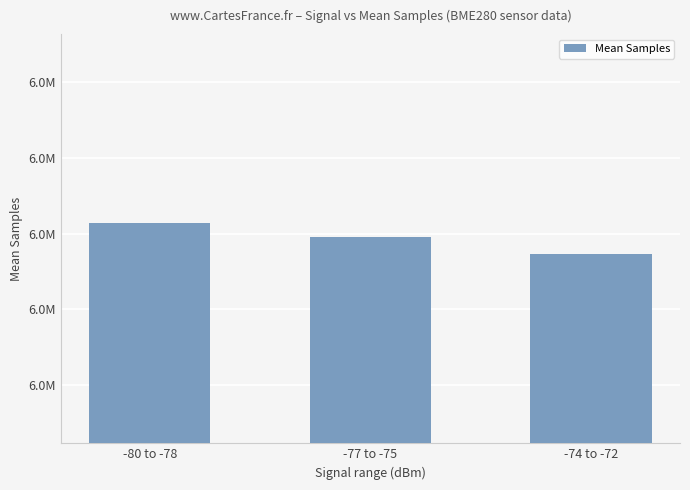

Reading left to right, list all the values displayed in this chart.

-80 to -78=6142771	-77 to -75=6139213	-74 to -72=6134607